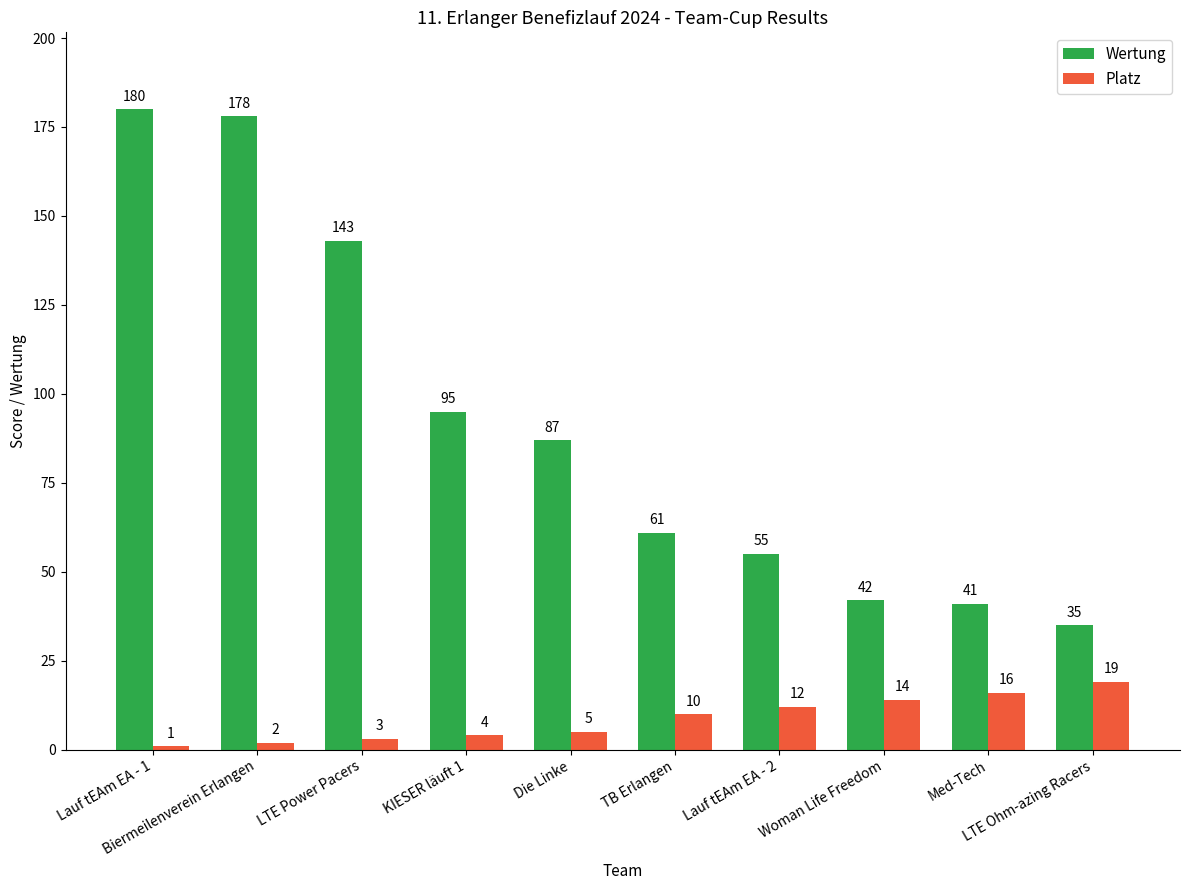

What are all the series names shown in the legend?

Wertung, Platz